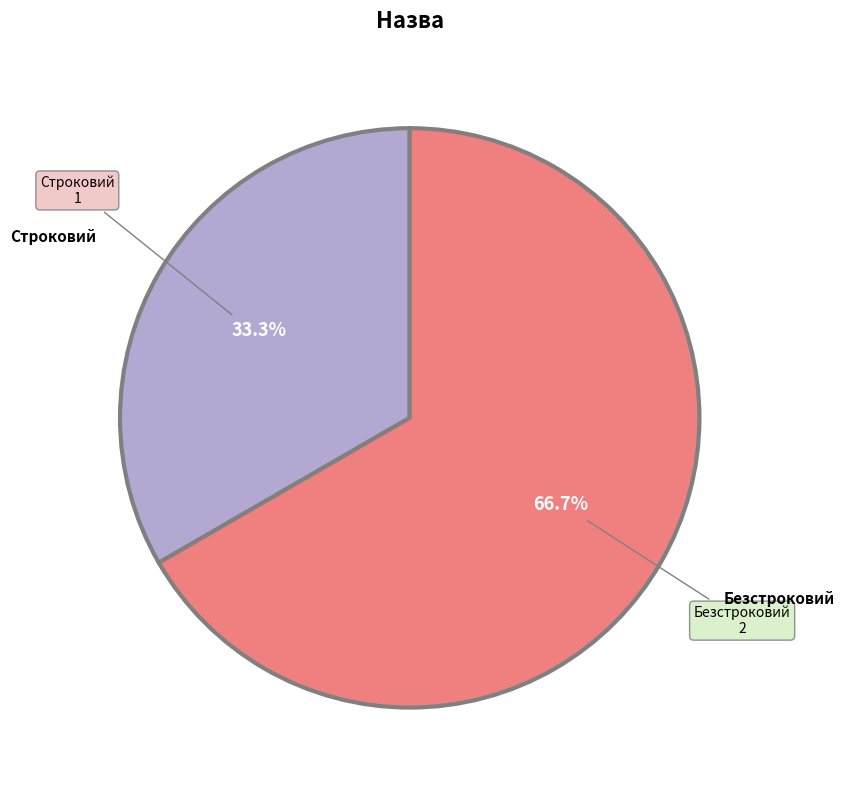

How many slices are in this pie chart?

2